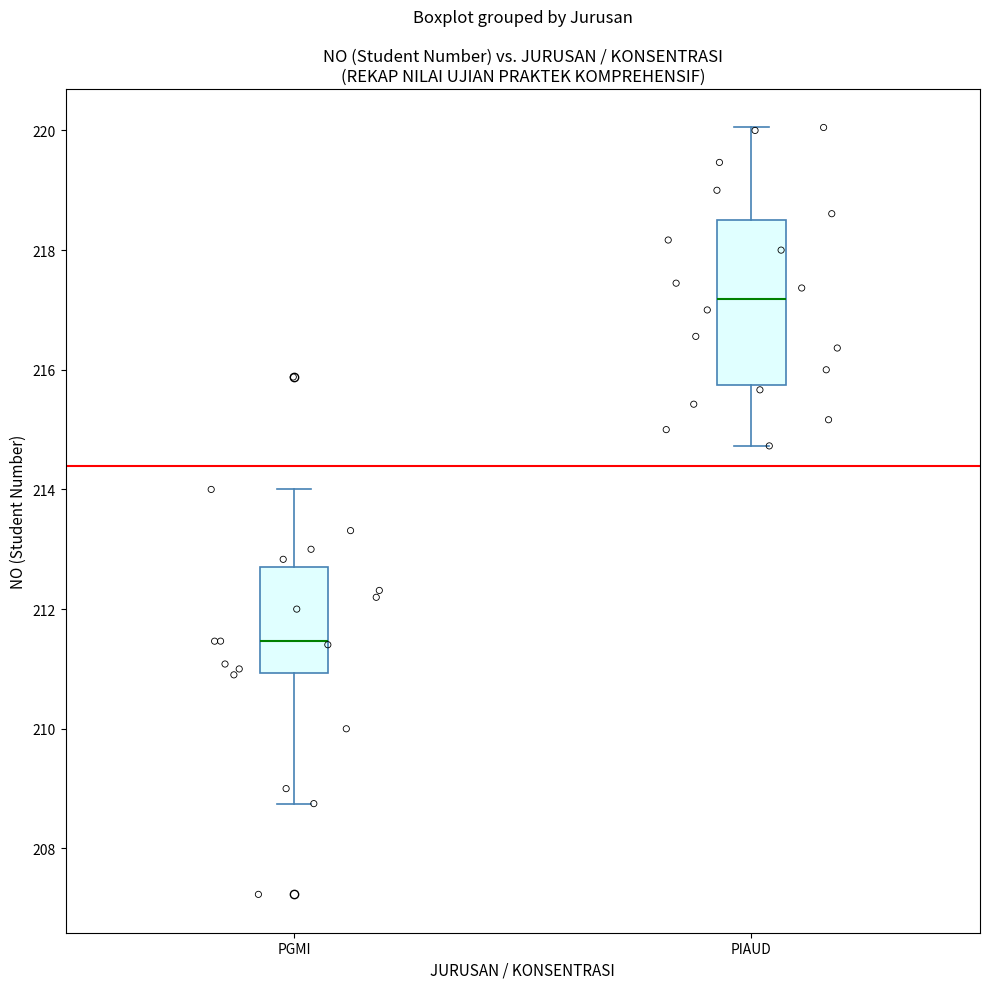

Which box's median line is the highest?

PIAUD